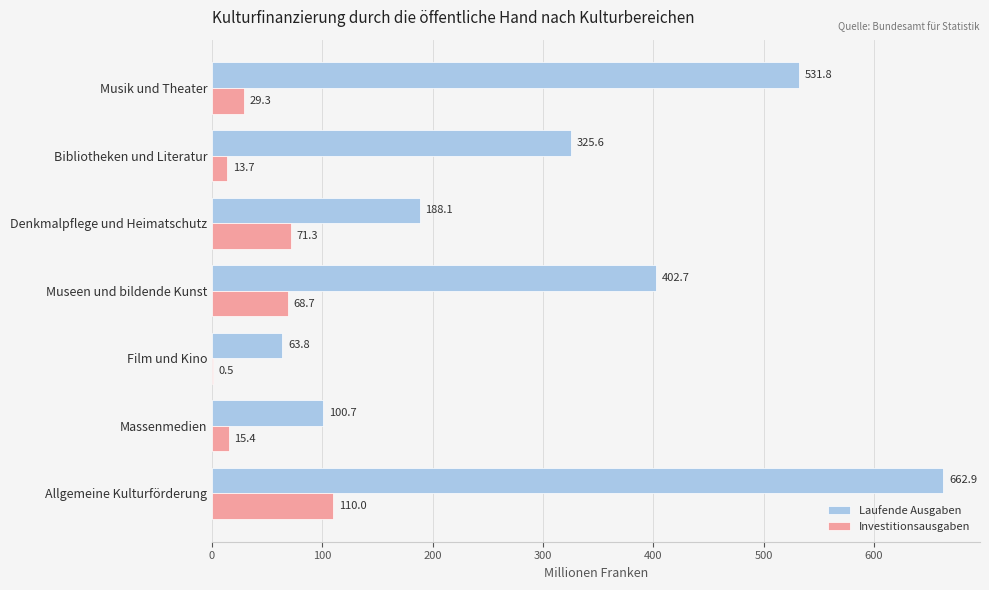

Which category has the highest value across all series?

Allgemeine Kulturförderung